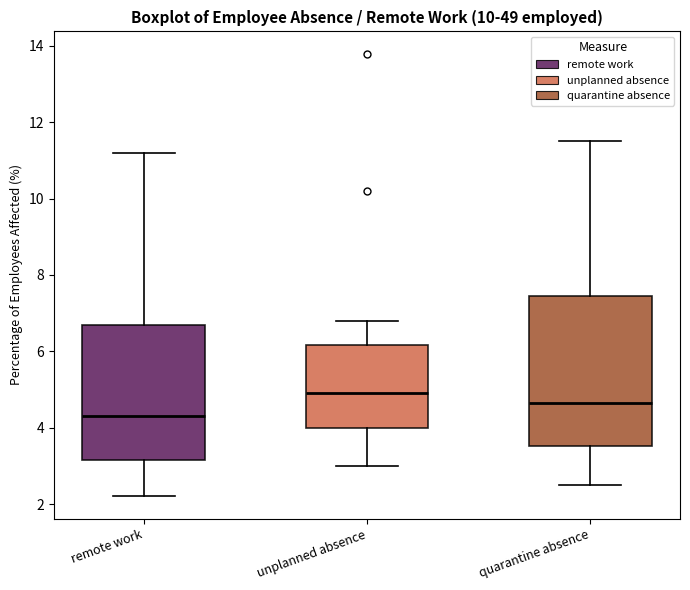

Reading left to right, read every box against the y-axis: the position of its median line, the range the box covers, and the ends of its whiskers. The values are not printed on the chart, so give them approximately, as read against the axis.

remote work: median 4.4, box 3.2 to 6.8, whiskers 2.2 to 11.2
unplanned absence: median 5.0, box 4.0 to 6.2, whiskers 3.0 to 6.8
quarantine absence: median 4.6, box 3.6 to 7.4, whiskers 2.6 to 11.6